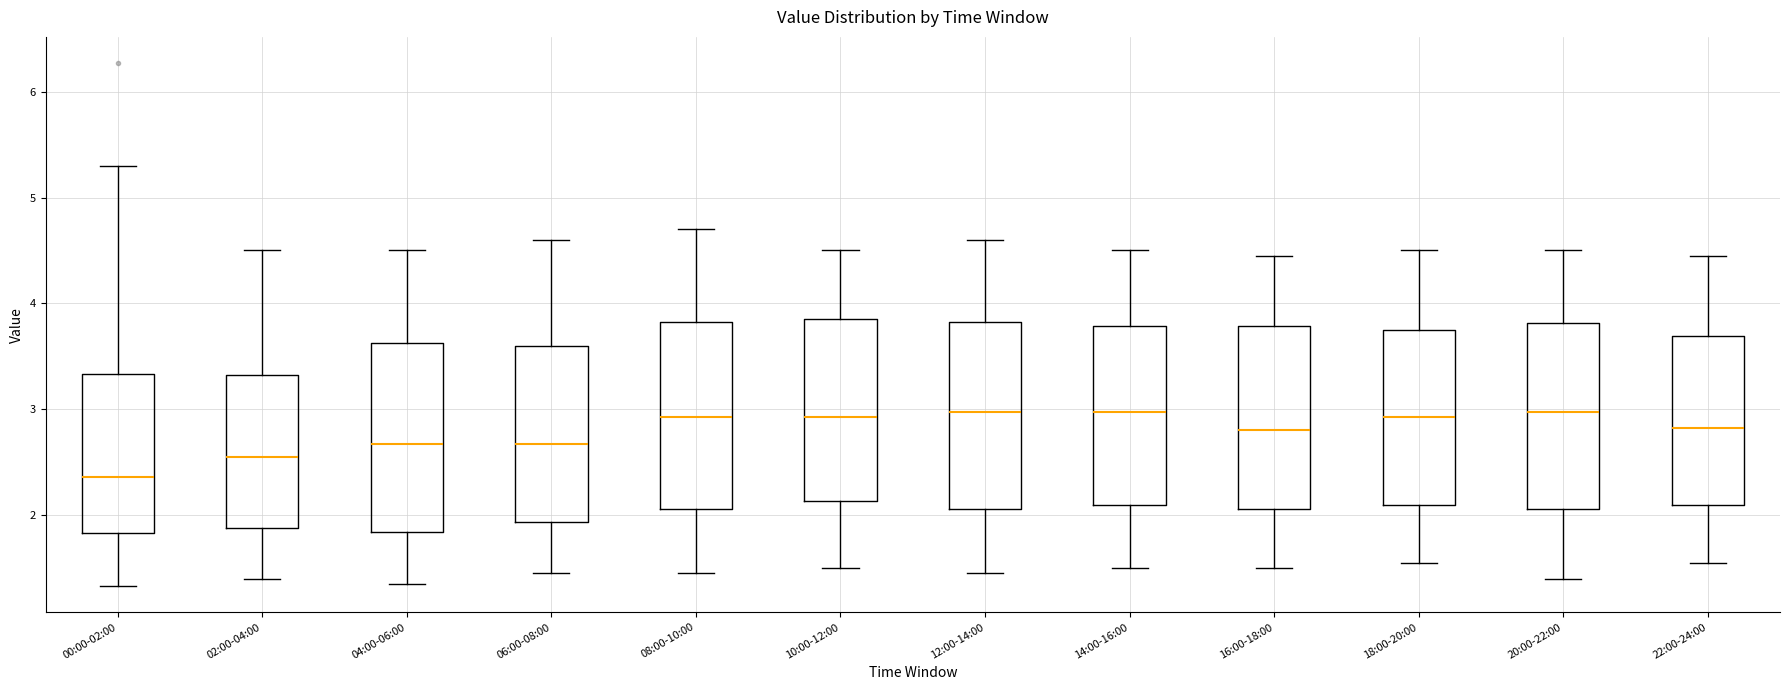

Reading left to right, transcribe this box plot: for each box, give where its median line is, the range the box spans, and where its two whiskers end, as read against the y-axis. The values are not printed on the chart, so give them approximately, as read against the axis.

00:00-02:00: median 2.4, box 1.8 to 3.3, whiskers 1.3 to 5.3
02:00-04:00: median 2.6, box 1.9 to 3.3, whiskers 1.4 to 4.5
04:00-06:00: median 2.7, box 1.8 to 3.6, whiskers 1.4 to 4.5
06:00-08:00: median 2.7, box 1.9 to 3.6, whiskers 1.5 to 4.6
08:00-10:00: median 2.9, box 2.1 to 3.8, whiskers 1.5 to 4.7
10:00-12:00: median 2.9, box 2.1 to 3.9, whiskers 1.5 to 4.5
12:00-14:00: median 3.0, box 2.1 to 3.8, whiskers 1.5 to 4.6
14:00-16:00: median 3.0, box 2.1 to 3.8, whiskers 1.5 to 4.5
16:00-18:00: median 2.8, box 2.1 to 3.8, whiskers 1.5 to 4.5
18:00-20:00: median 2.9, box 2.1 to 3.8, whiskers 1.6 to 4.5
20:00-22:00: median 3.0, box 2.1 to 3.8, whiskers 1.4 to 4.5
22:00-24:00: median 2.8, box 2.1 to 3.7, whiskers 1.6 to 4.5